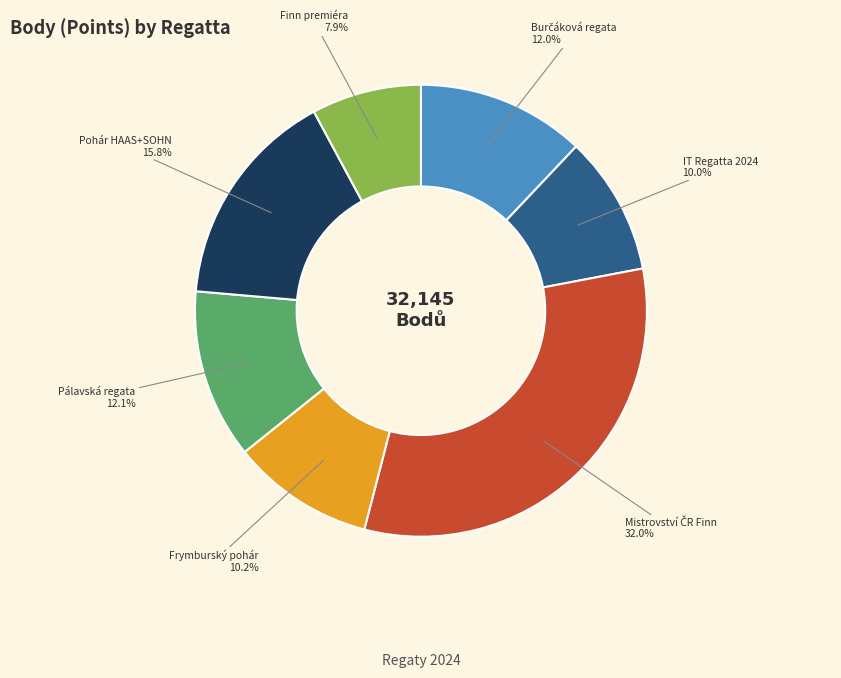

How many slices are in this pie chart?

7